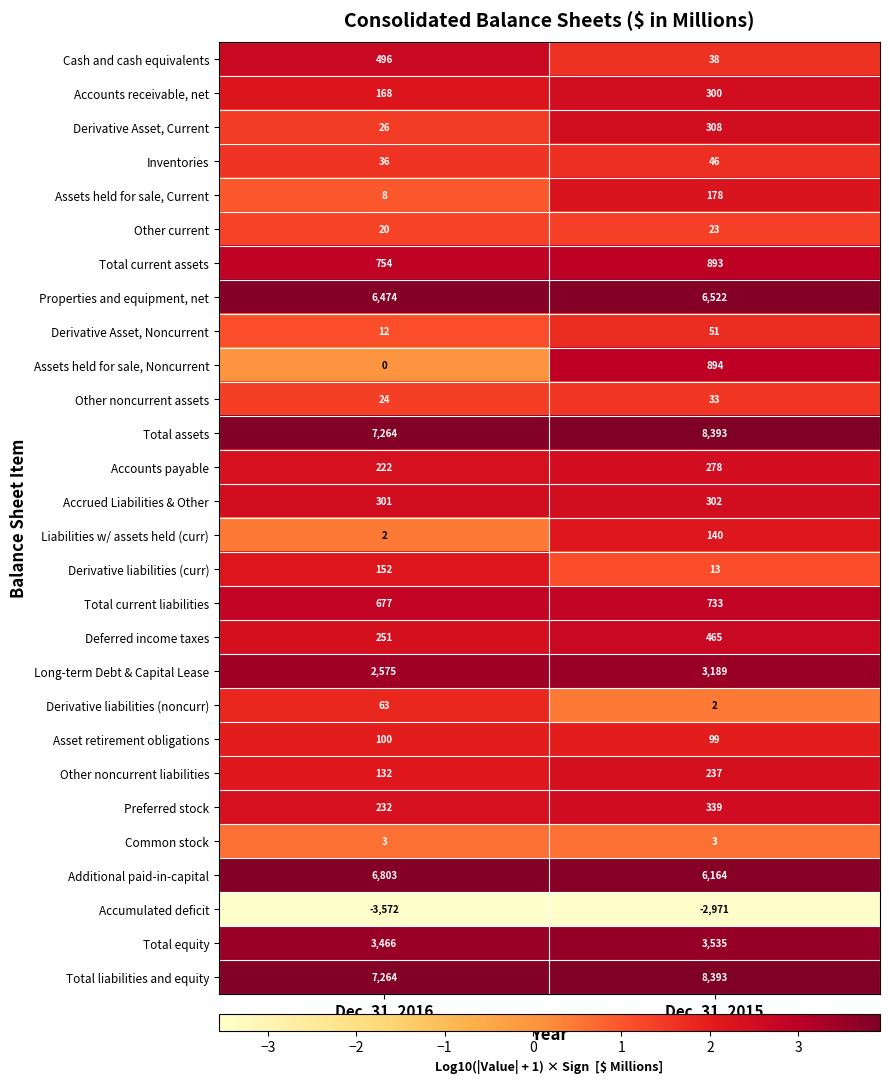

What is the smallest value displayed?

-3572